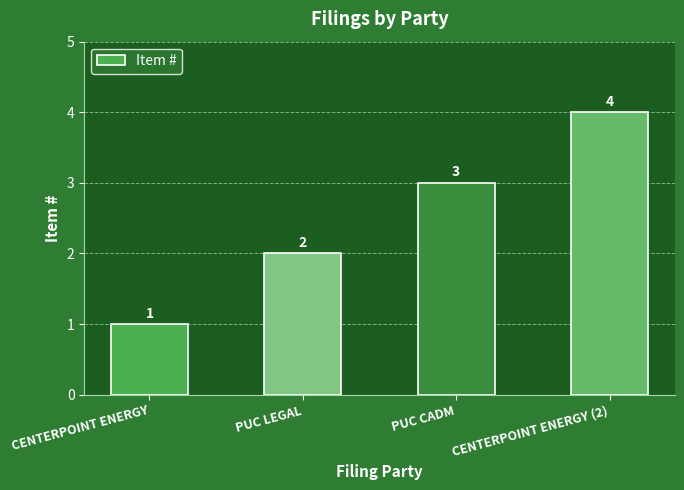

List the labels in order of value, smallest first.

CENTERPOINT ENERGY, PUC LEGAL, PUC CADM, CENTERPOINT ENERGY (2)